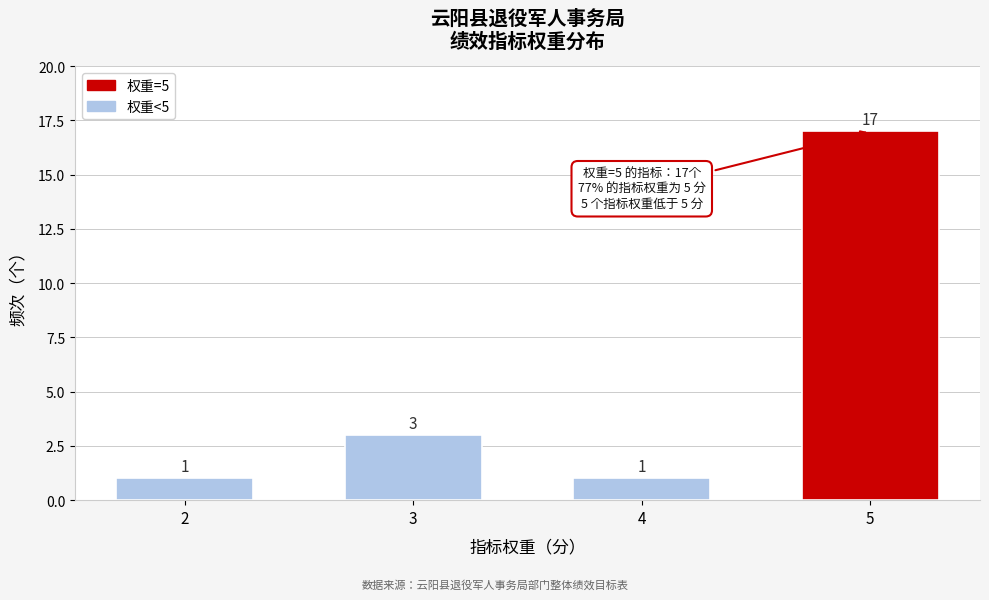

Reading right to left, list all the values displayed in this chart.

5=17	4=1	3=3	2=1